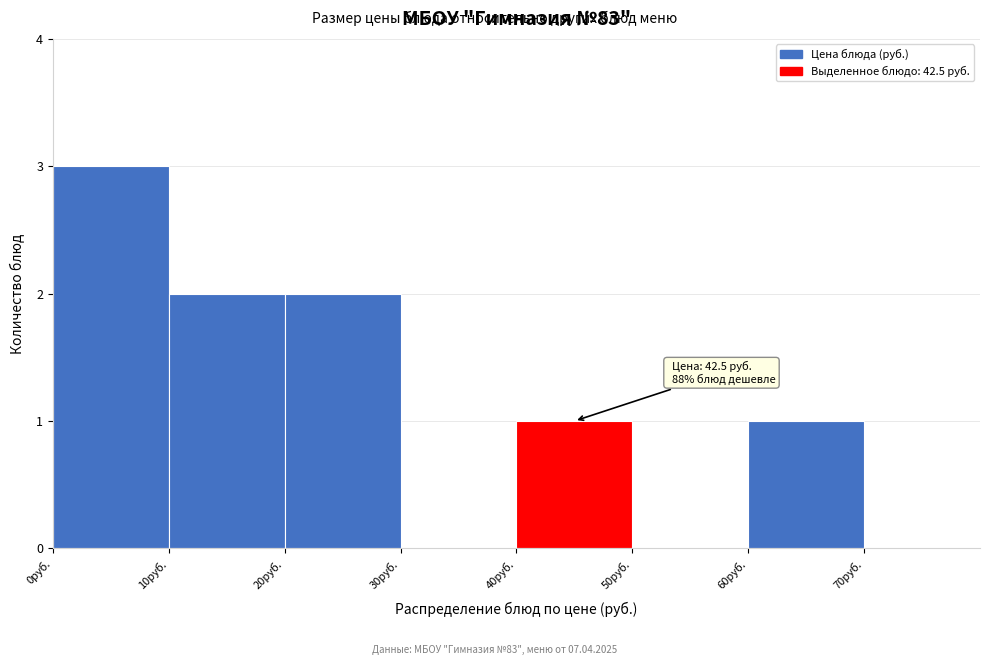

Over which range of the x-axis is the bar tallest?

0 to 10